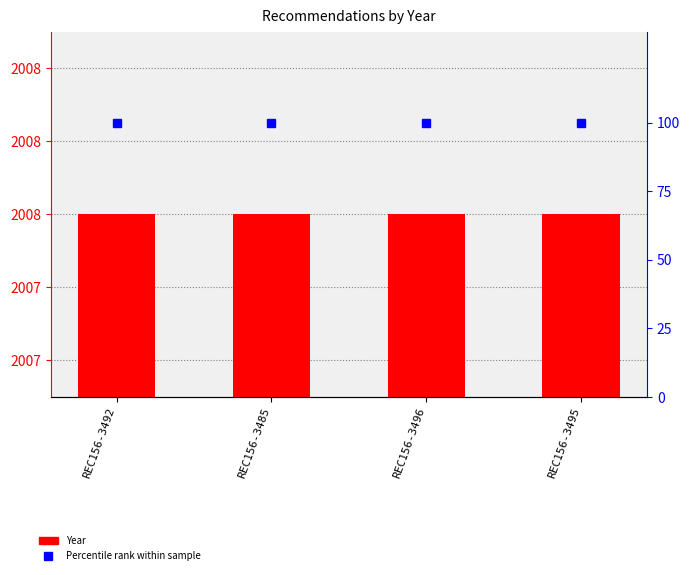

What is the value of the Year bar at the 2nd from the left?

2008